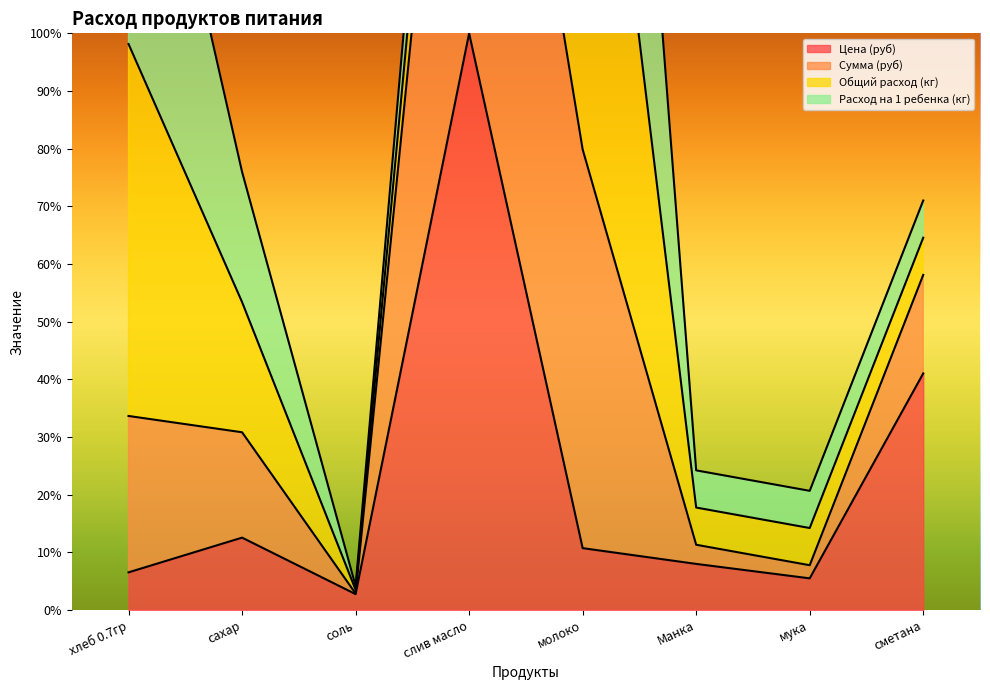

Does the chart display data point markers on the line(s)?

No